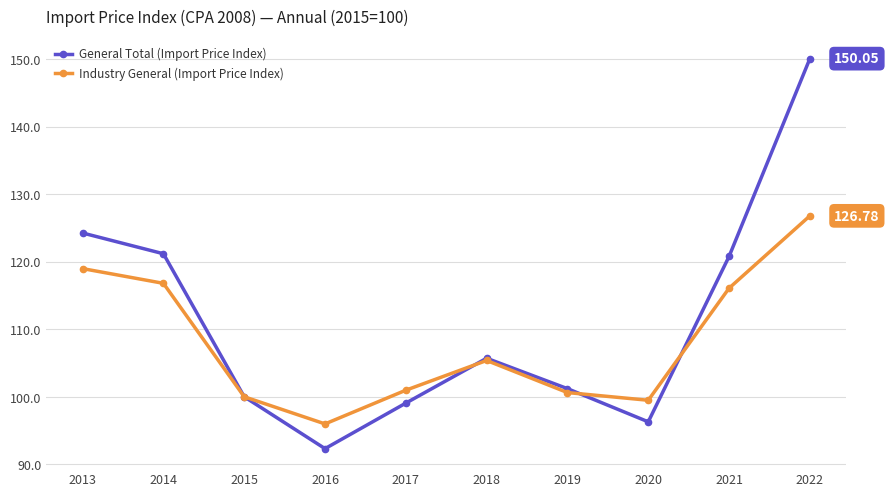

How many data points in General Total (Import Price Index) are above 105?

5